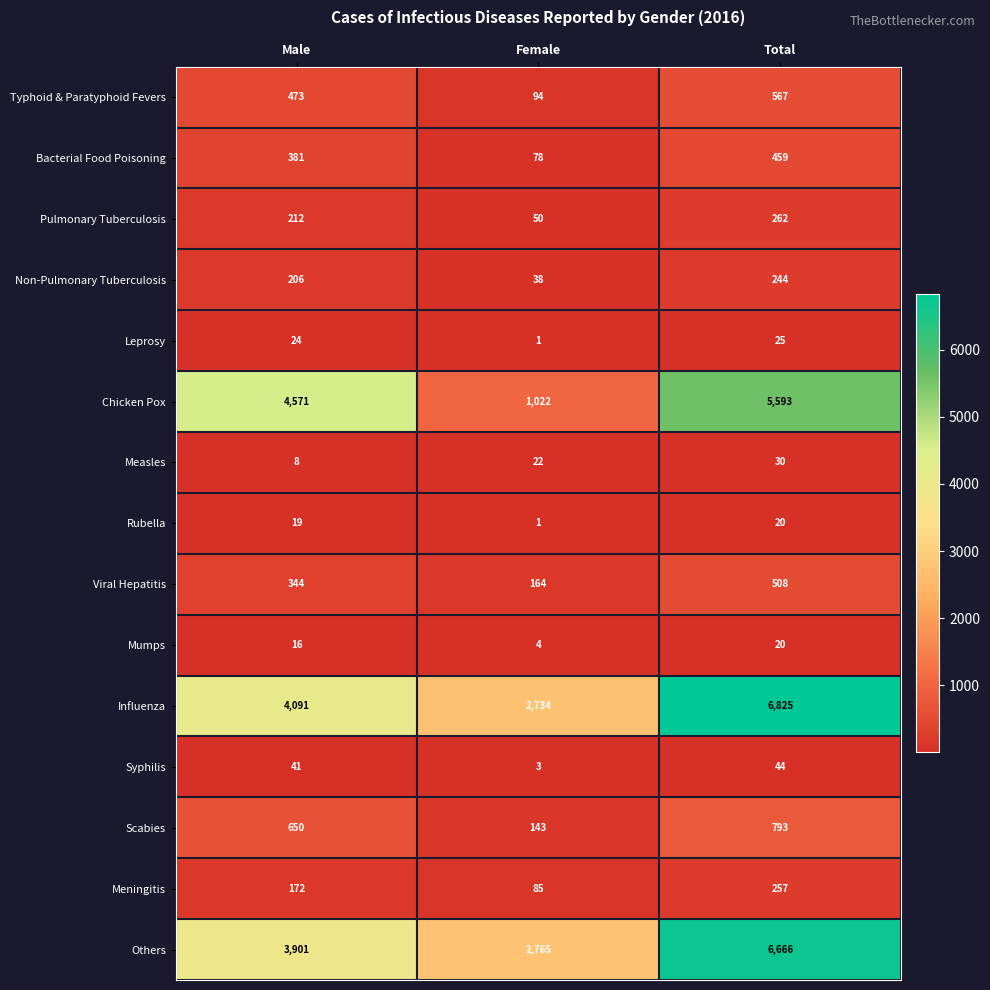

What is the sum of all Meningitis values?

514